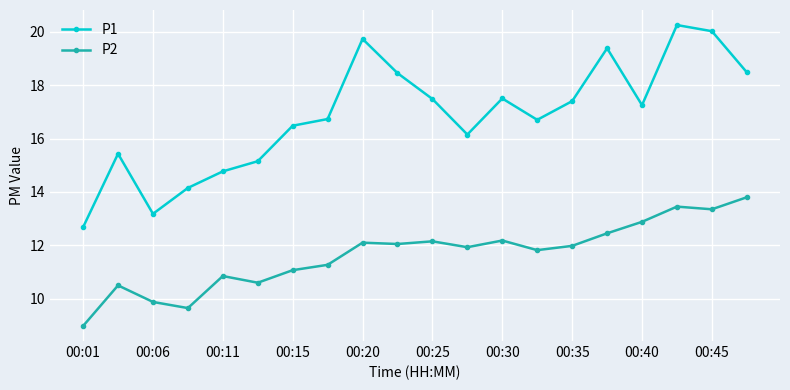

What is the minimum value for P2?

9.0